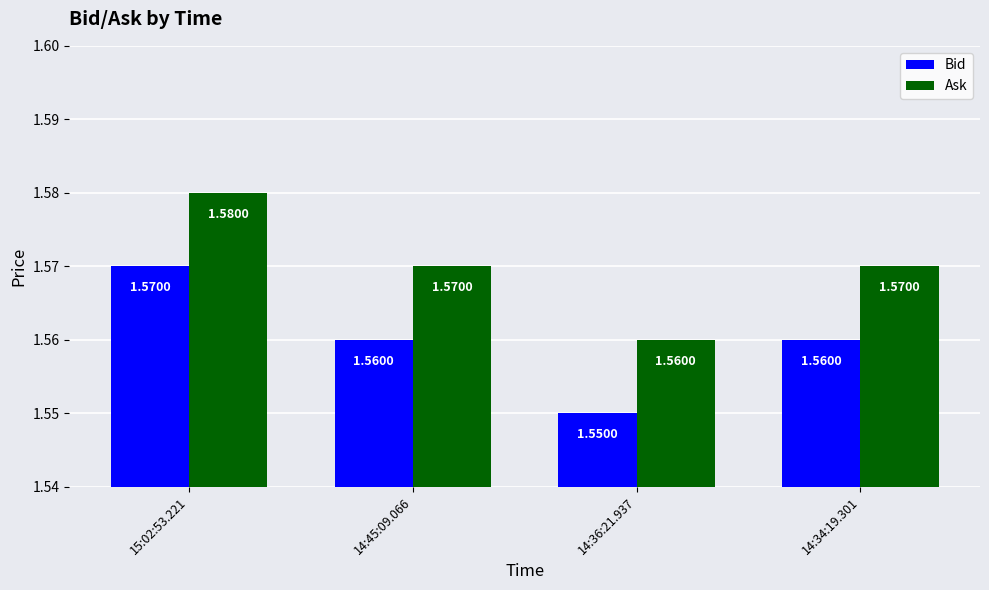

Rank the series by their average value, from highest to lowest.

Ask, Bid